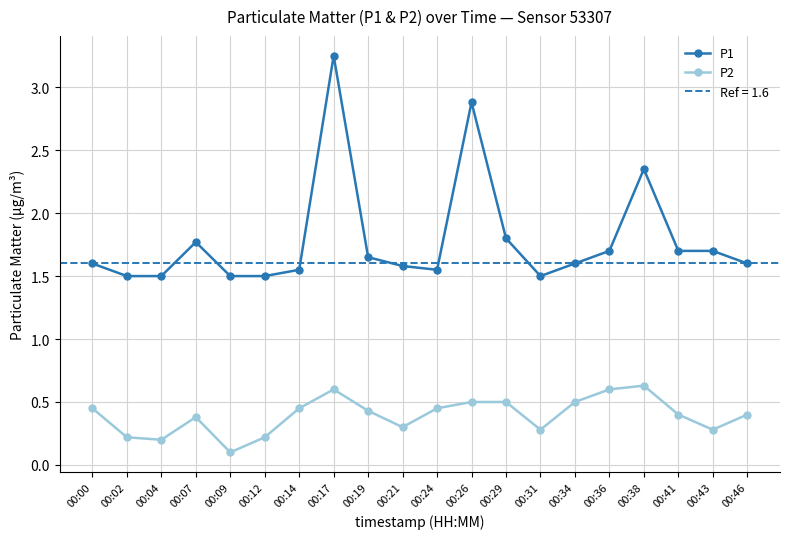

True or false: P1 and P2 cross at least once.

False